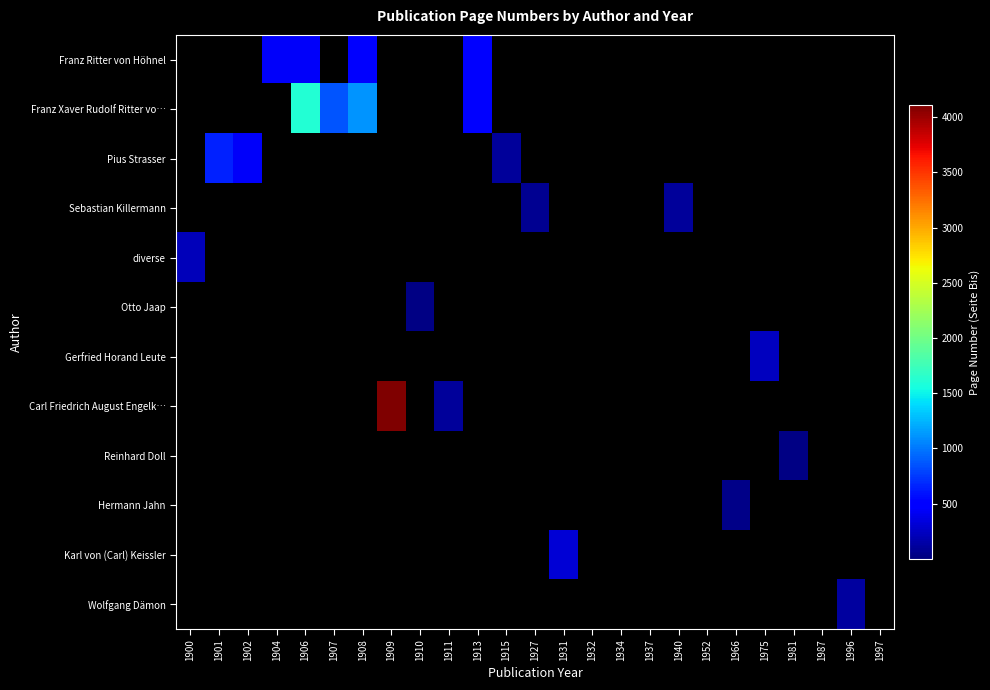

Which category has the highest value across all series?

1909